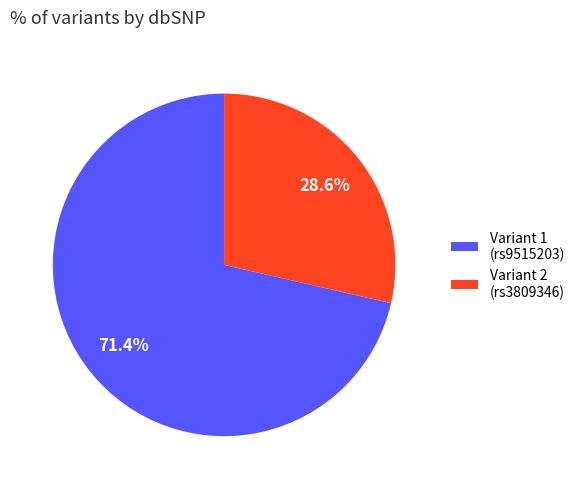

Which slice is the smallest?

Variant 2 (rs3809346)